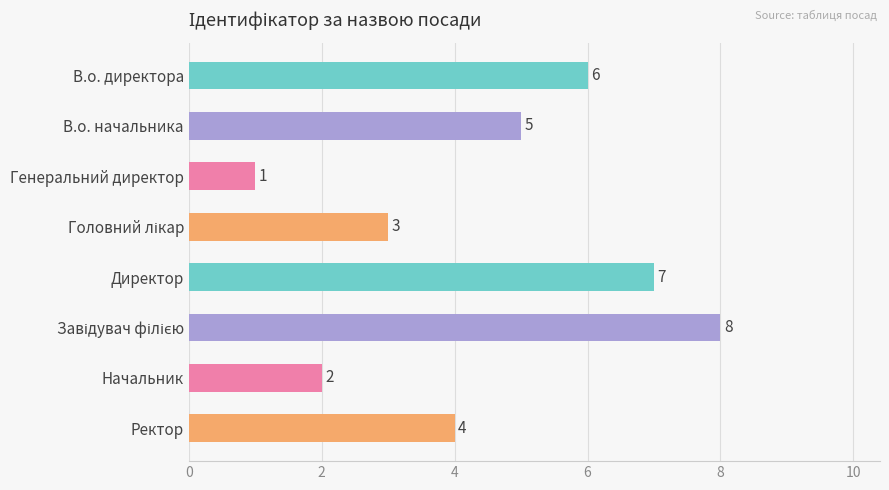

Reading top to bottom, what are all the values shown in this chart?

6	5	1	3	7	8	2	4